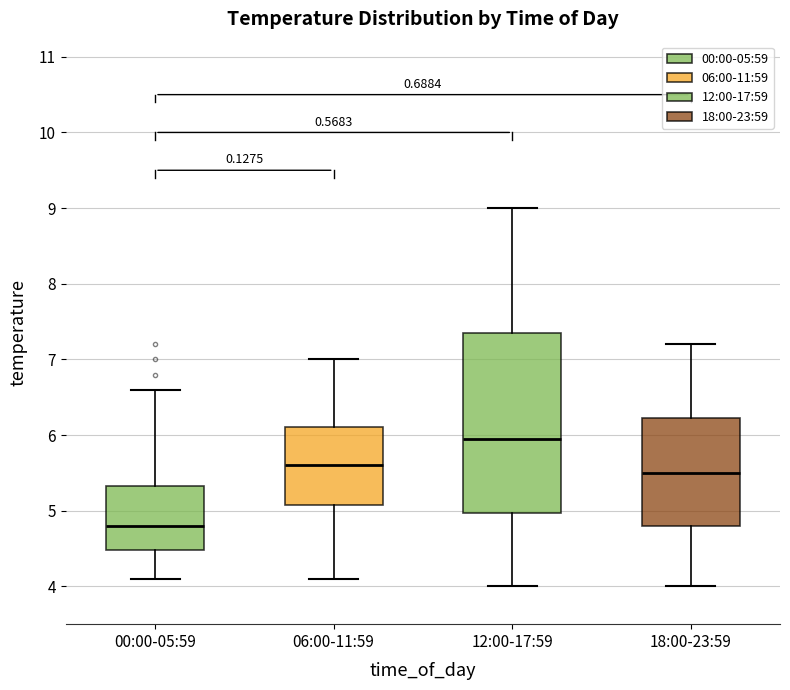

Reading left to right, transcribe this box plot: for each box, give where its median line is, the range the box spans, and where its two whiskers end, as read against the y-axis. The values are not printed on the chart, so give them approximately, as read against the axis.

00:00-05:59: median 4.8, box 4.5 to 5.3, whiskers 4.1 to 6.6
06:00-11:59: median 5.6, box 5.1 to 6.1, whiskers 4.1 to 7.0
12:00-17:59: median 6.0, box 5.0 to 7.4, whiskers 4.0 to 9.0
18:00-23:59: median 5.5, box 4.8 to 6.2, whiskers 4.0 to 7.2